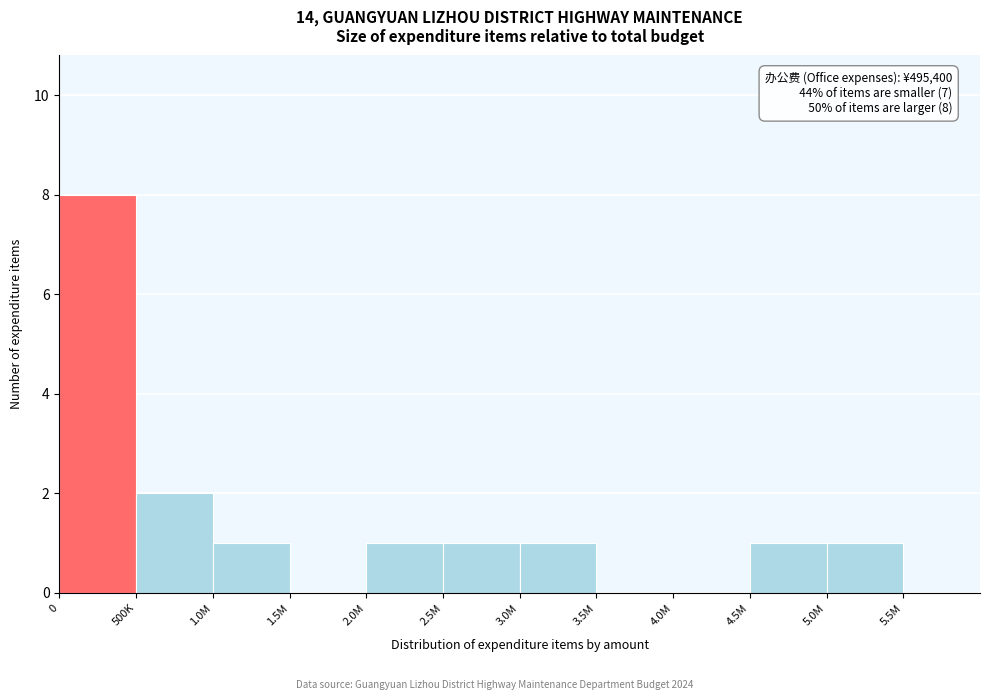

Reading right to left, what are all the values shown in this chart?

5.5M=0	5.0M=1	4.5M=1	4.0M=0	3.5M=0	3.0M=1	2.5M=1	2.0M=1	1.5M=0	1.0M=1	500K=2	0=8